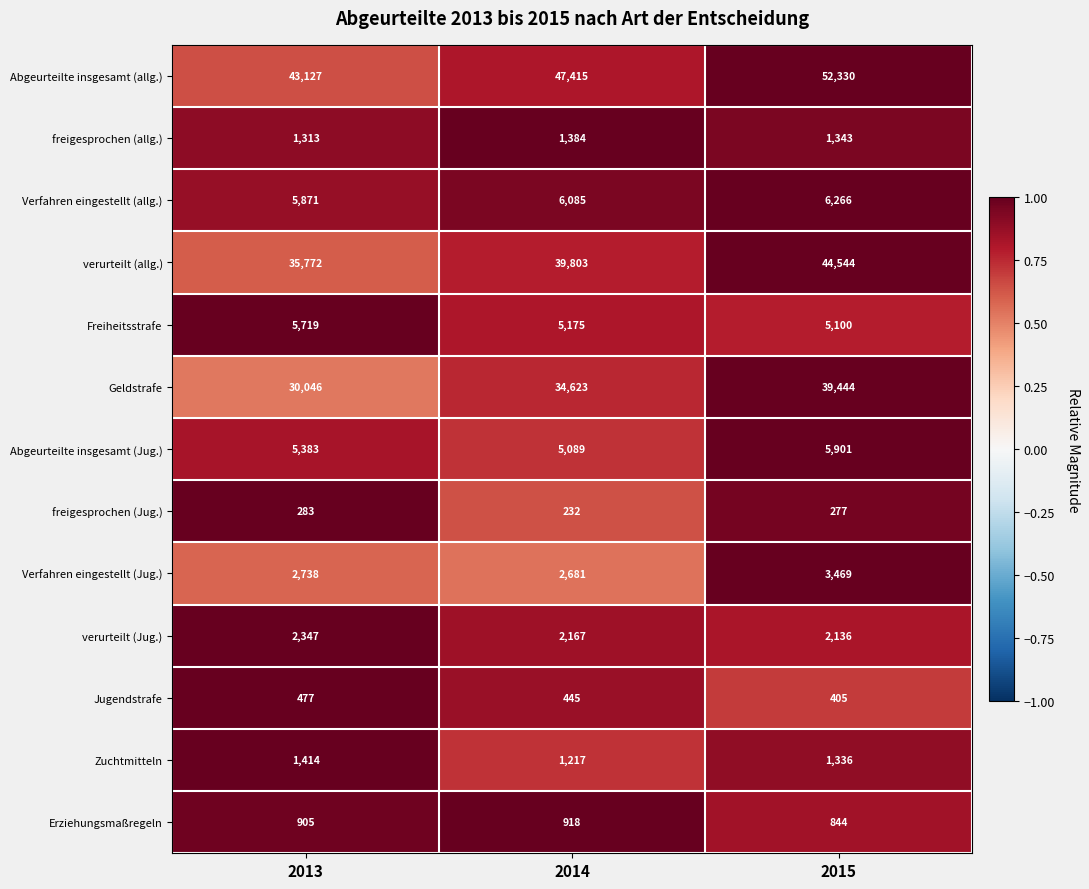

Count the number of categories in the chart.

3